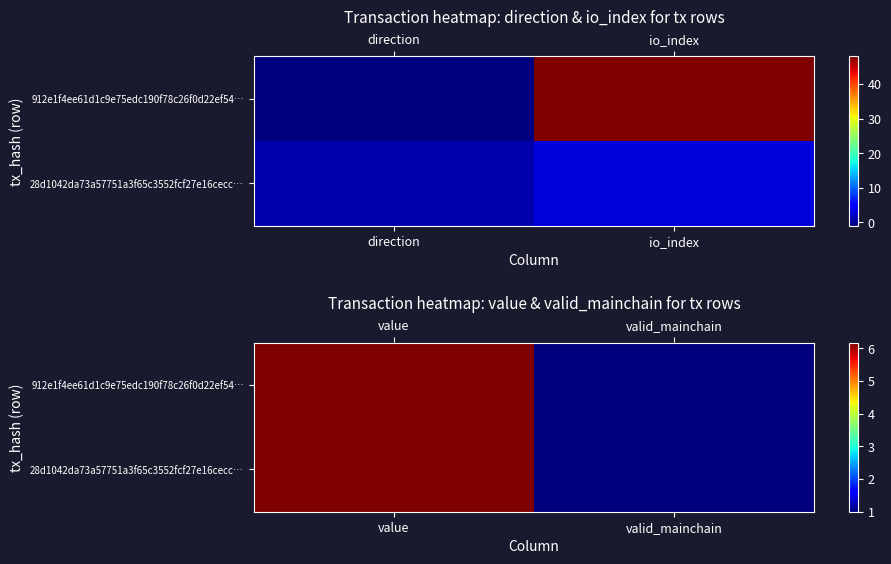

At valid_mainchain, list the series in order from largest to smallest.

912e1f4ee61d1c9e75edc190f78c26f0d22ef54…, 28d1042da73a57751a3f65c3552fcf27e16cecc…